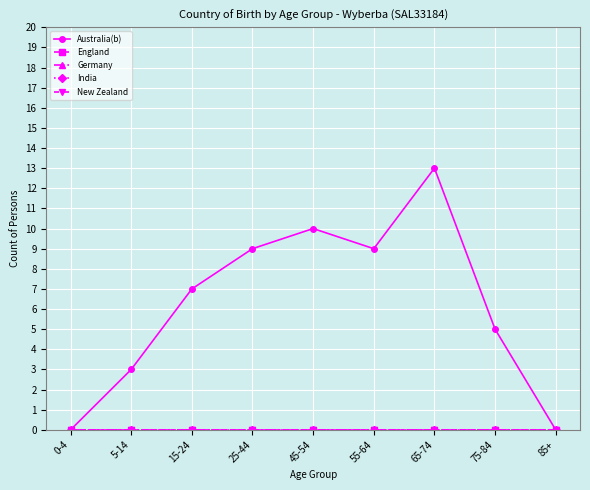

True or false: Germany and England intersect in this chart.

False